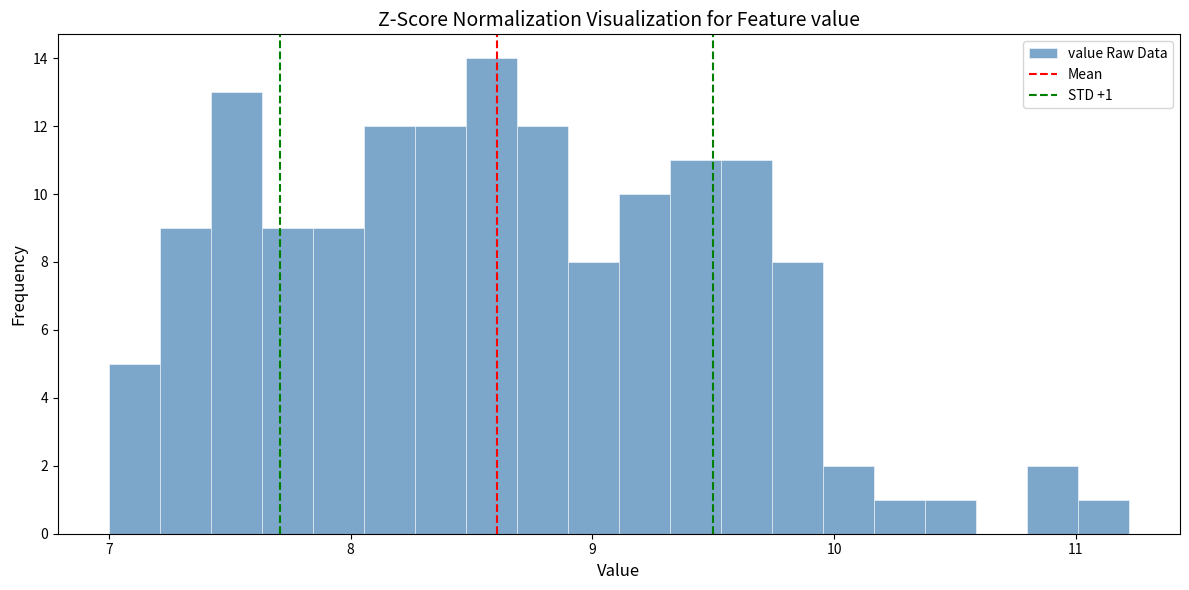

Around what value on the x-axis is the tallest bar? Give the approximate position of its centre, as read against the axis.

8.6